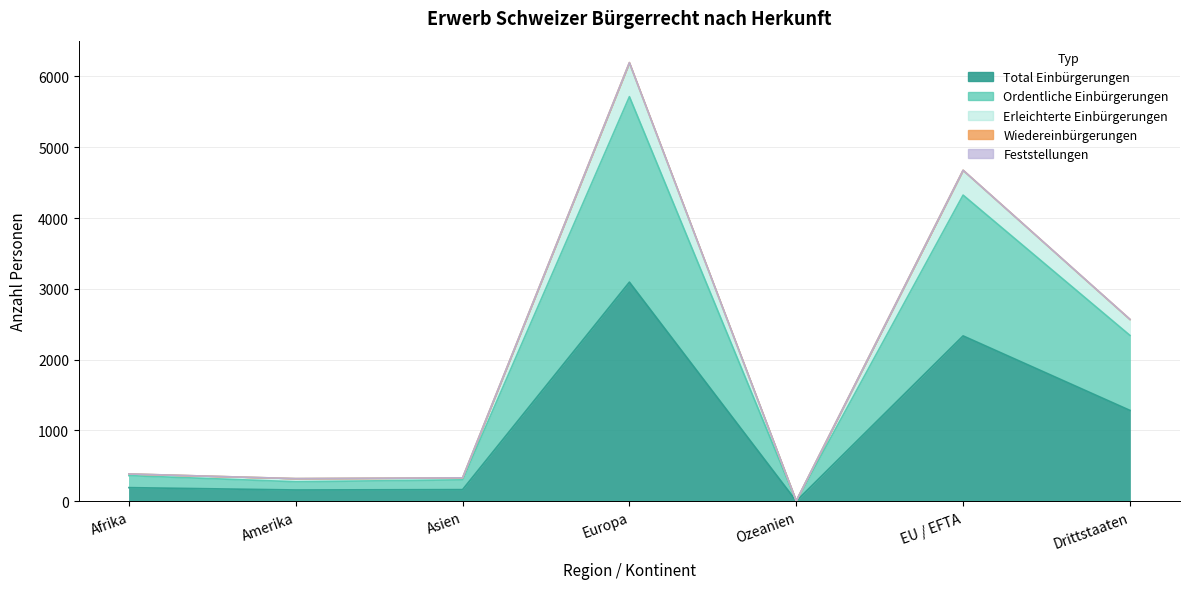

Between Amerika and Afrika, which is larger?

Afrika